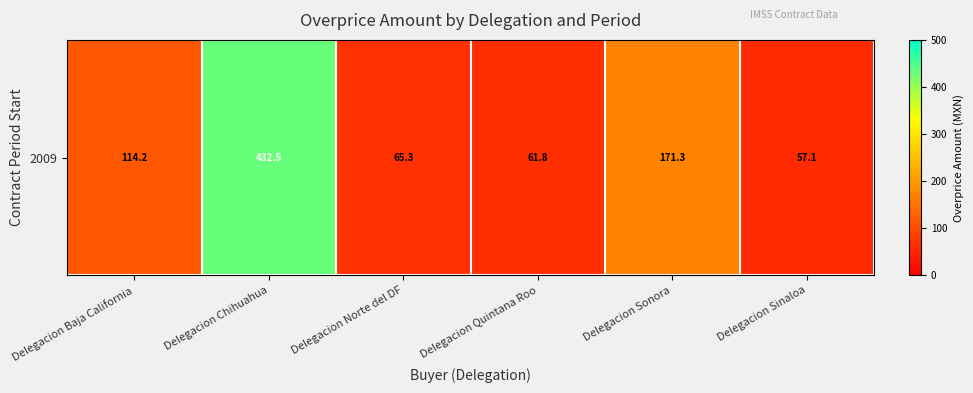

What is the sum of the values at Delegacion Norte del DF and Delegacion Chihuahua?

497.7